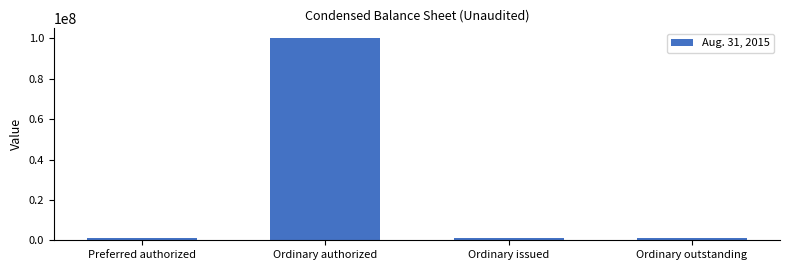

Which has a higher value, Ordinary outstanding or Ordinary authorized?

Ordinary authorized